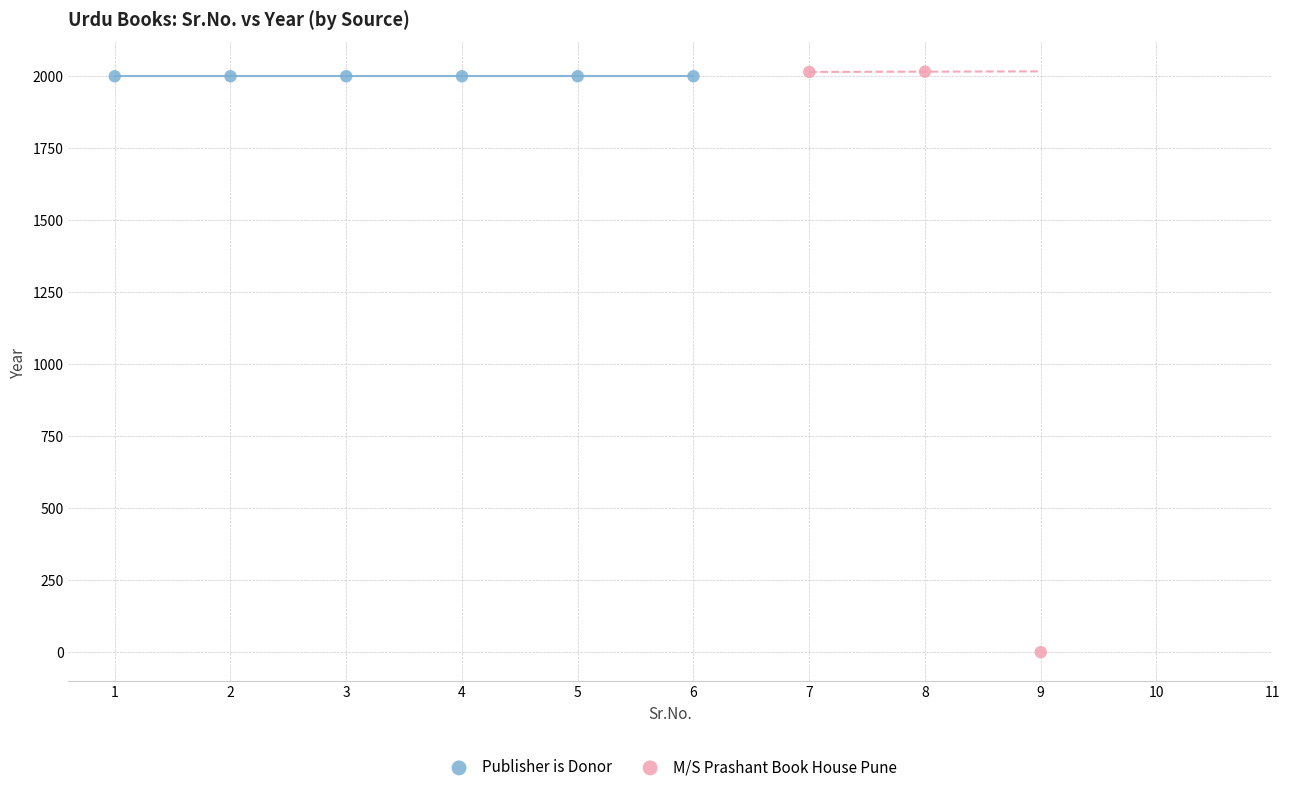

Which series contains the lowest Y value?

M/S Prashant Book House Pune